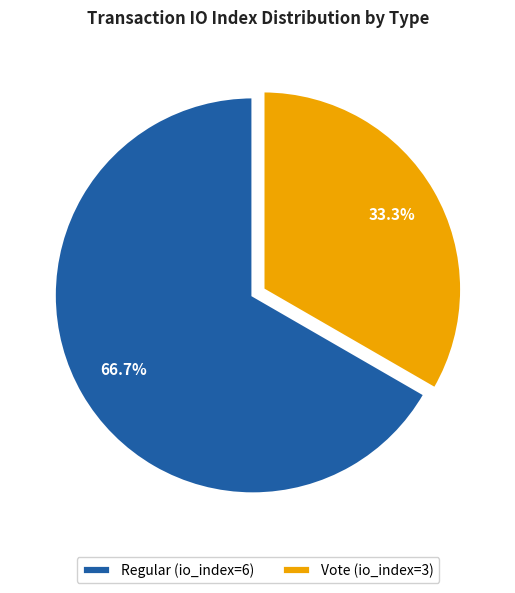

Which category has the biggest portion of the pie?

Regular (io_index=6)